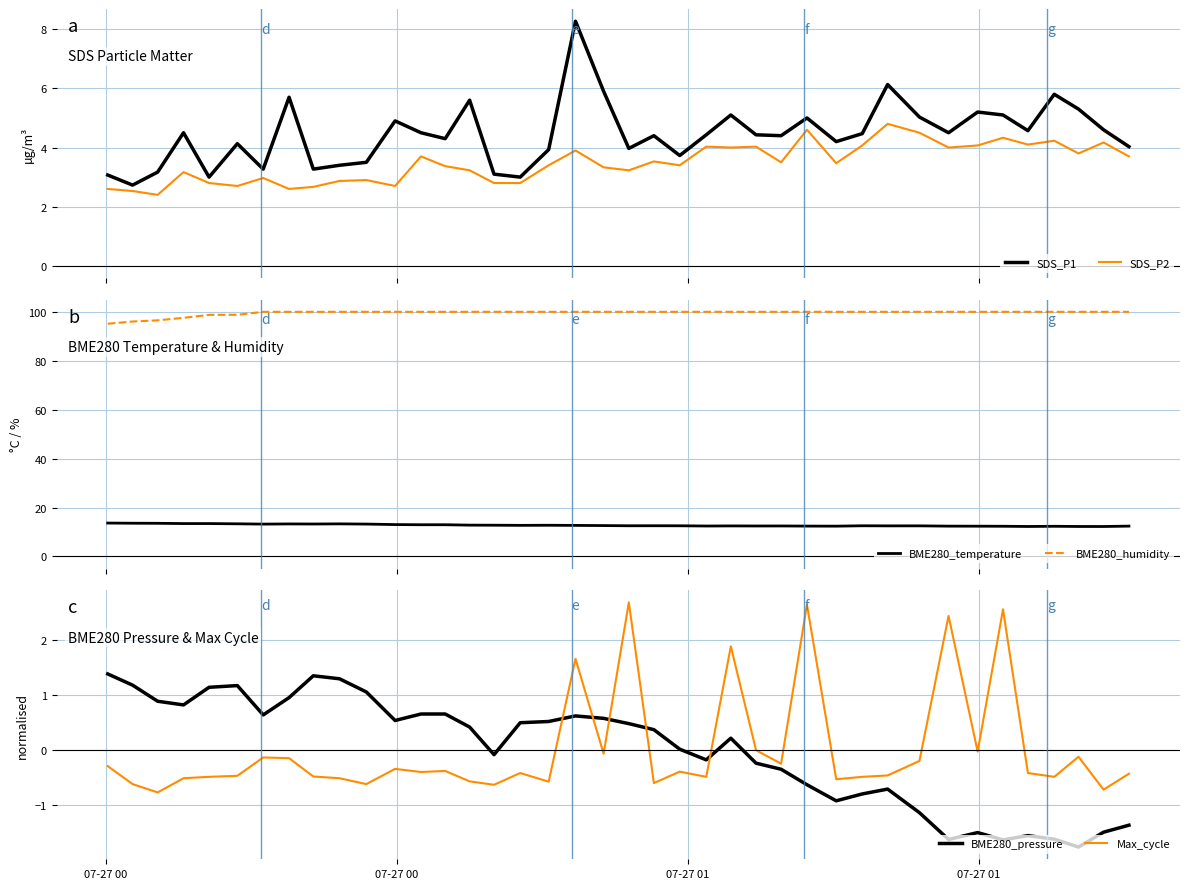

True or false: SDS_P1 and SDS_P2 intersect in this chart.

False